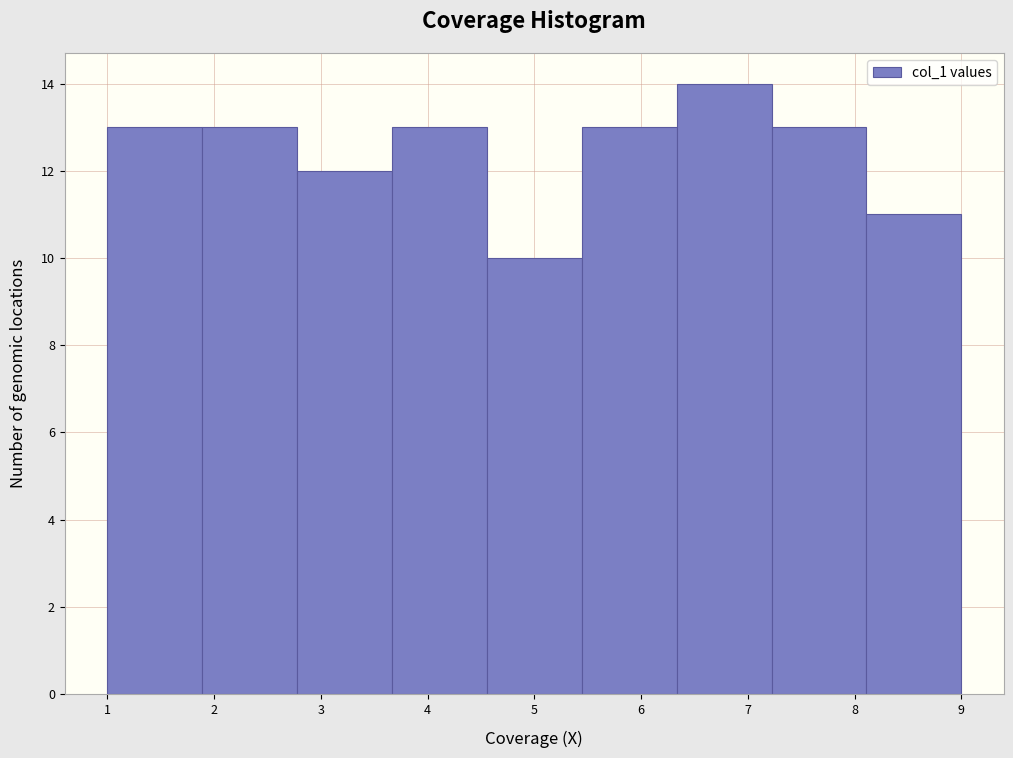

How tall is the bar that spans 7.2 to 8.1 on the x-axis? Neither the bar edges nor the heights are printed on the chart, so give them approximately, as read against the axes.

13